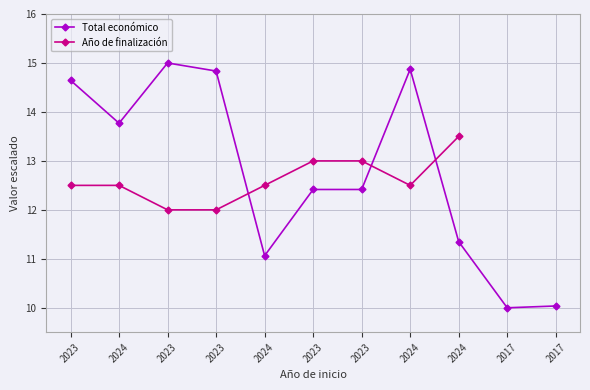

How many data points in Total económico are less than 12?

4